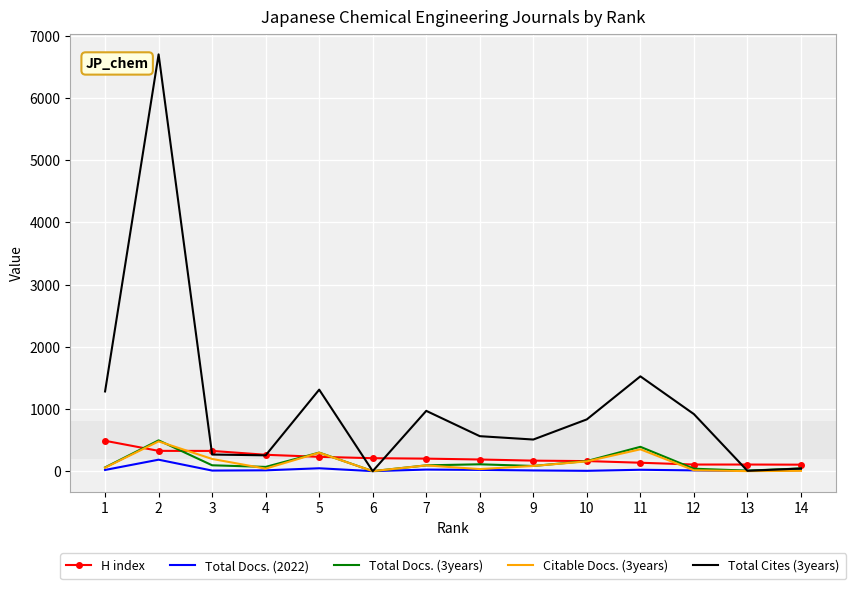

What is the greatest value displayed?

6700